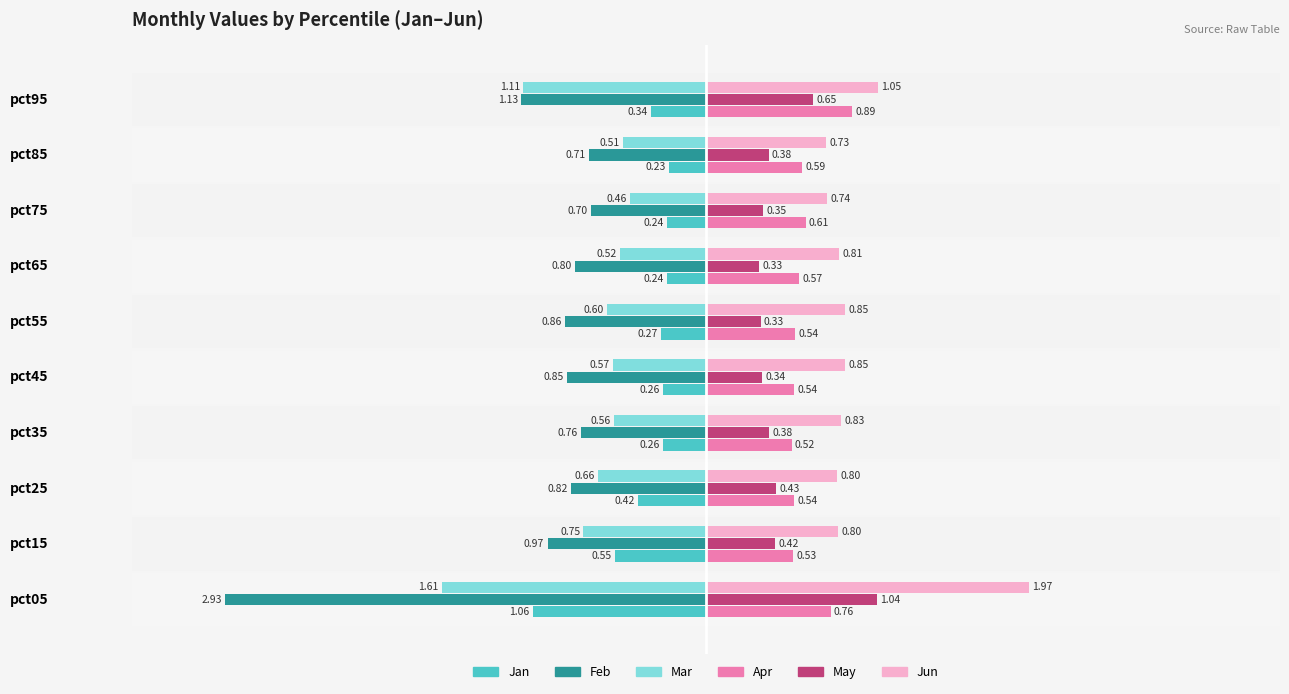

Which series has the widest spread of values?

Feb